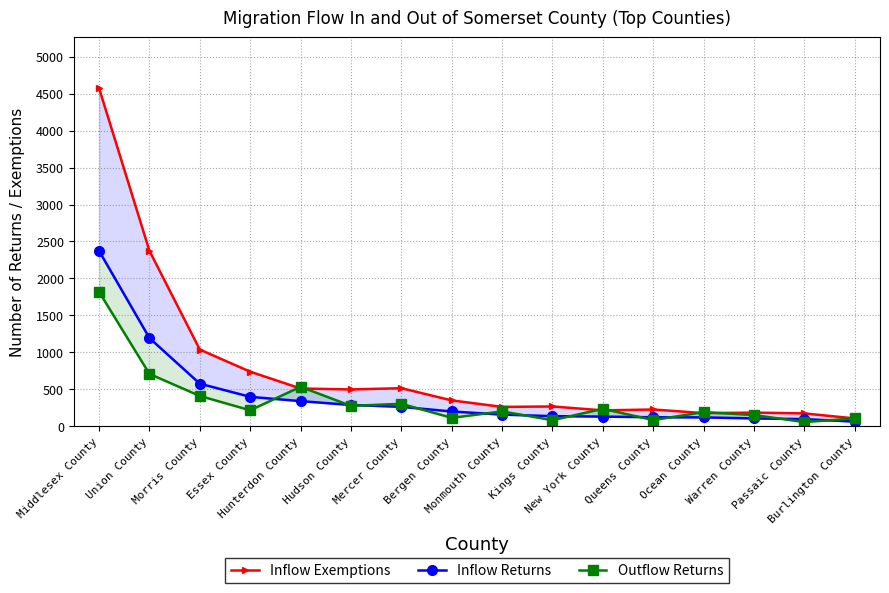

What is the lowest value of the Inflow Exemptions series?

108